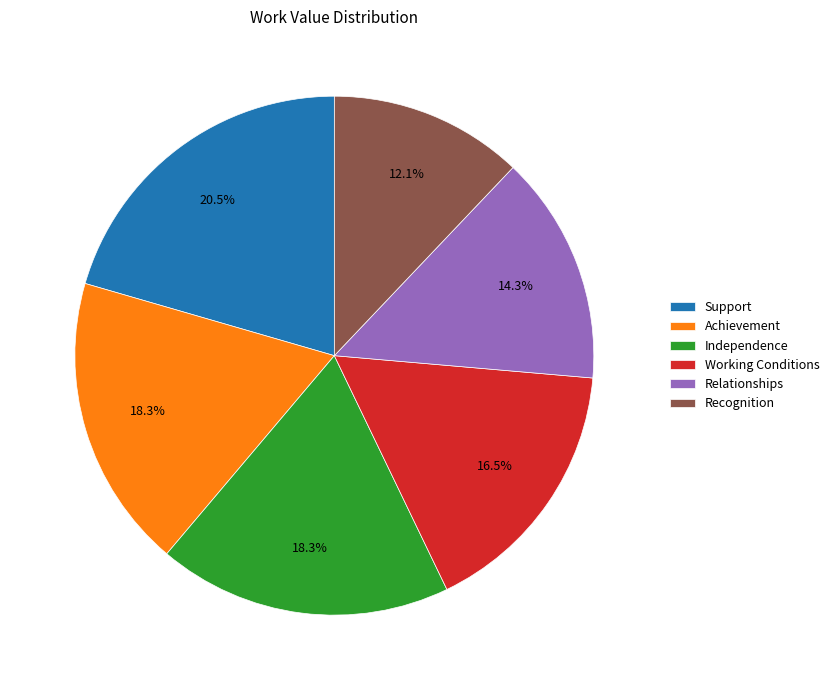

Approximately how many times larger is the value at Achievement compared to Working Conditions?

1.1